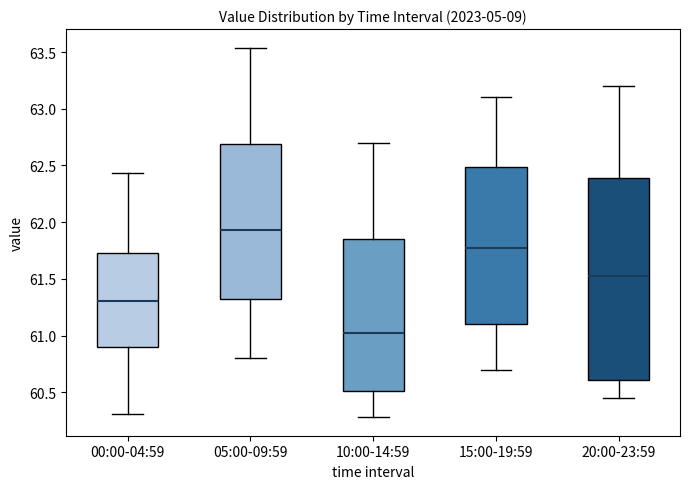

Comparing the boxes themselves (not the whiskers), which one is the tallest?

20:00-23:59